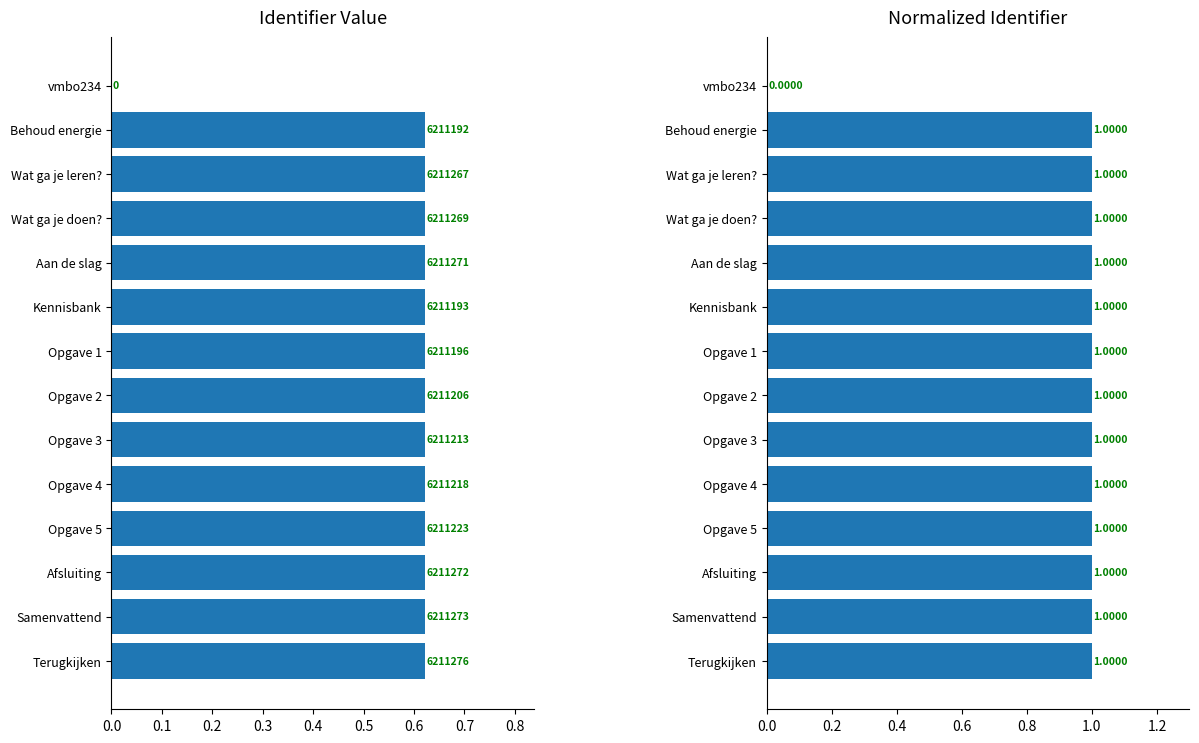

What is the difference between the highest and lowest values at Kennisbank?

0.4